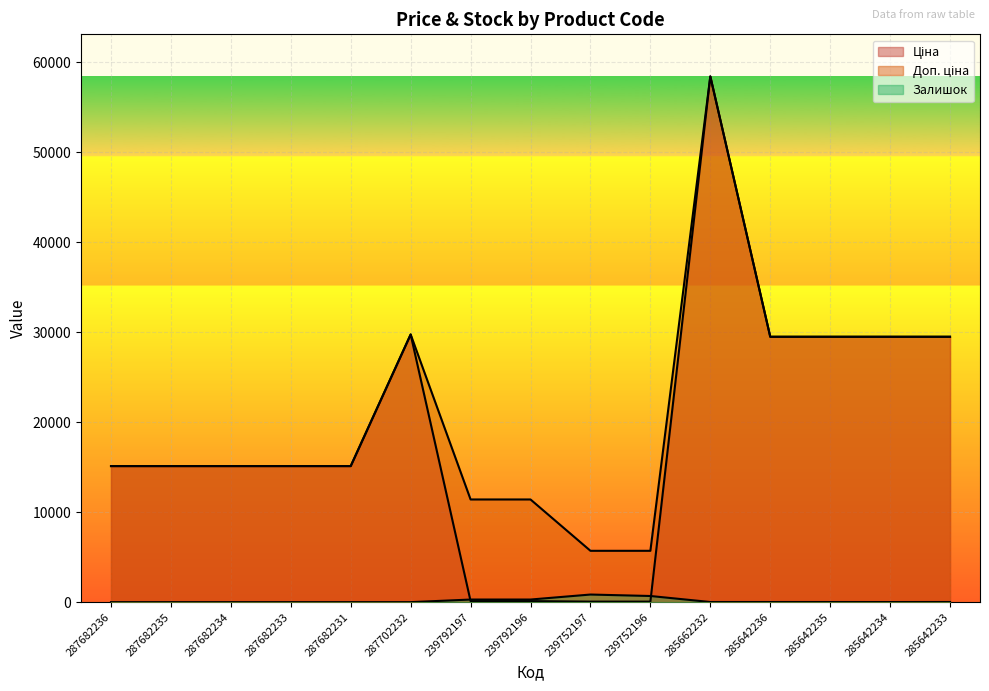

At which label is Ціна closest to 29241?

285642236